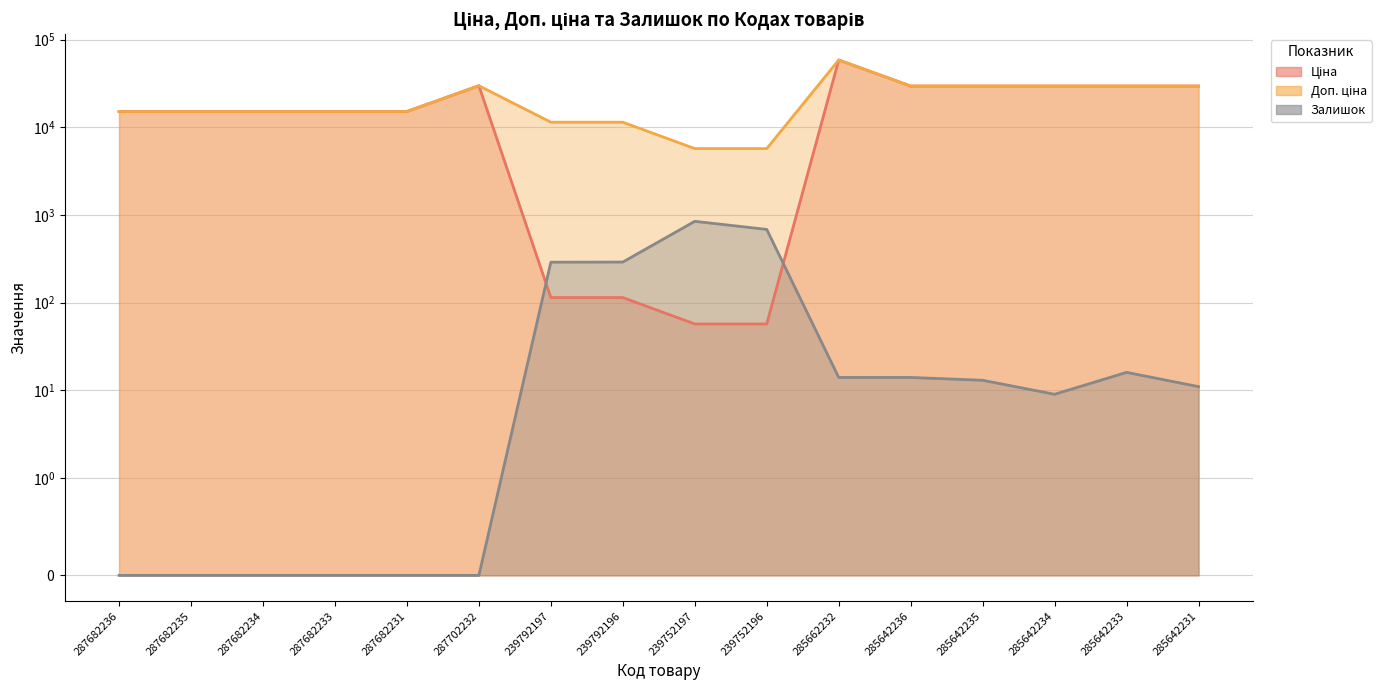

What is the lowest value of the Ціна series?

57.0